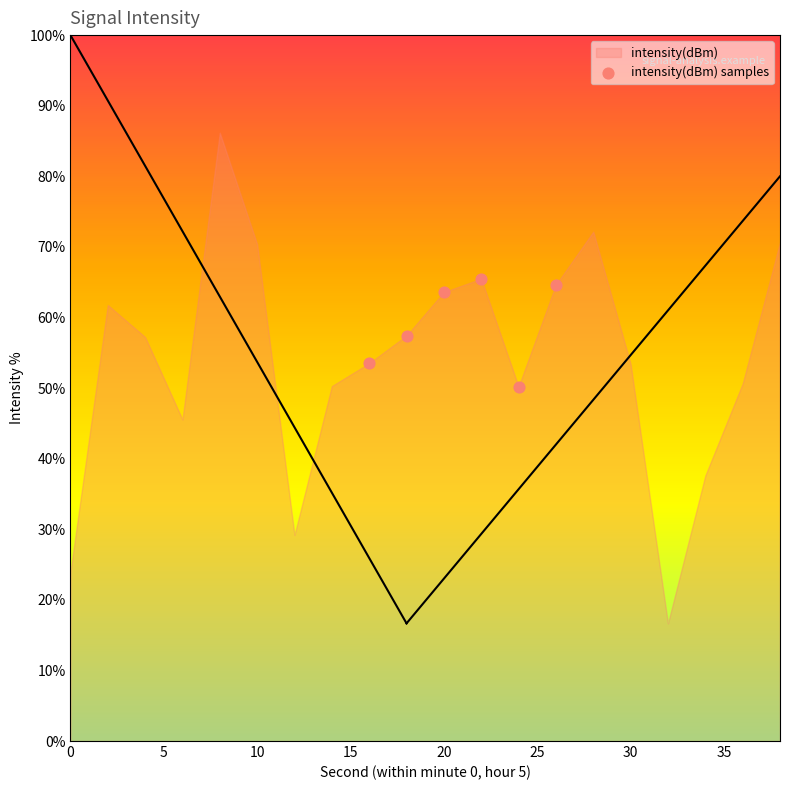

What is the average X value?

21.0